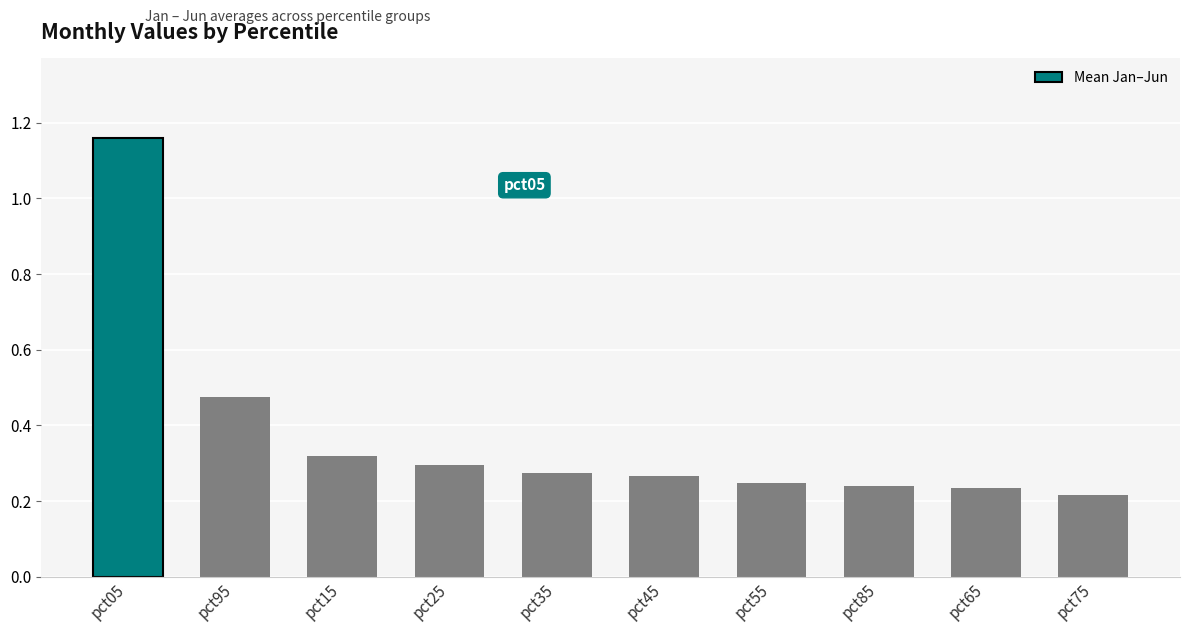

True or false: the data shows 0.4 at pct35.

False